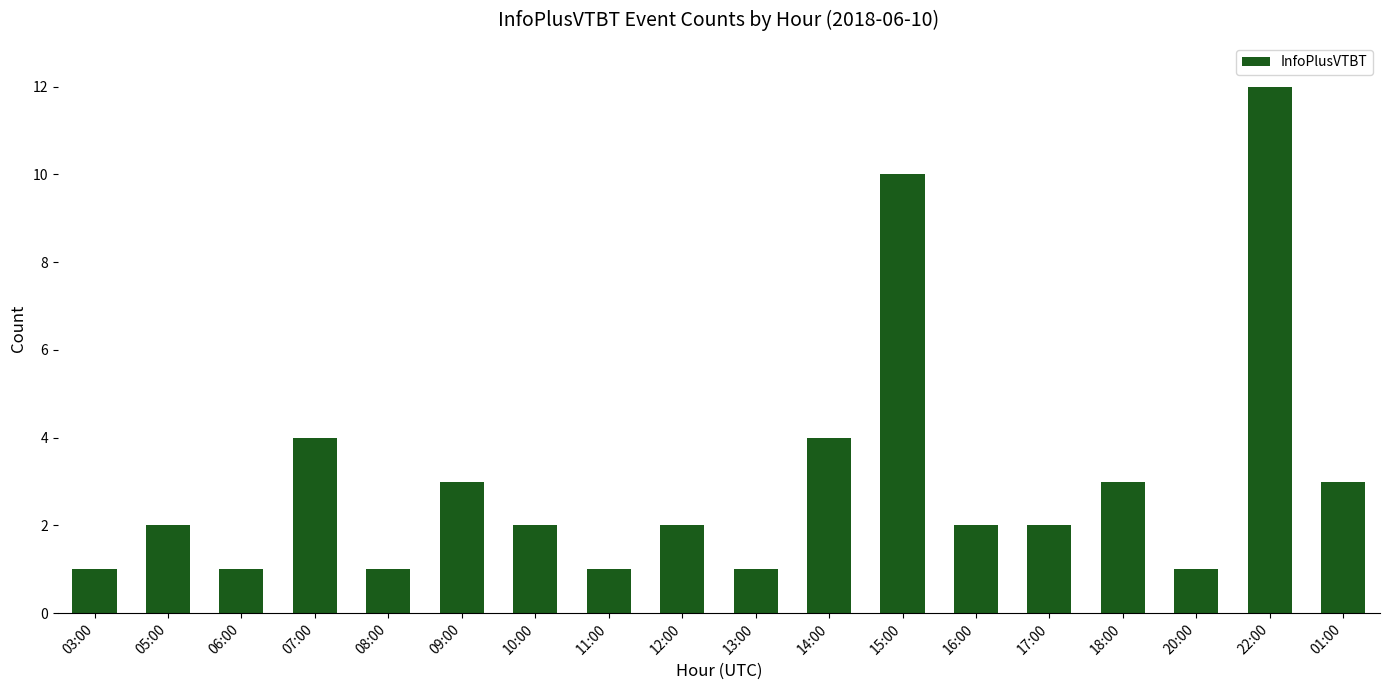

What is the sum of the values at 15:00 and 06:00?

11